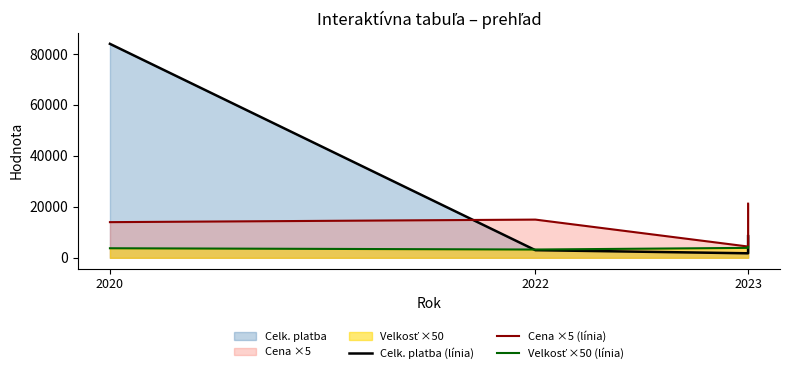

At which category is the sum across all series the highest?

2020